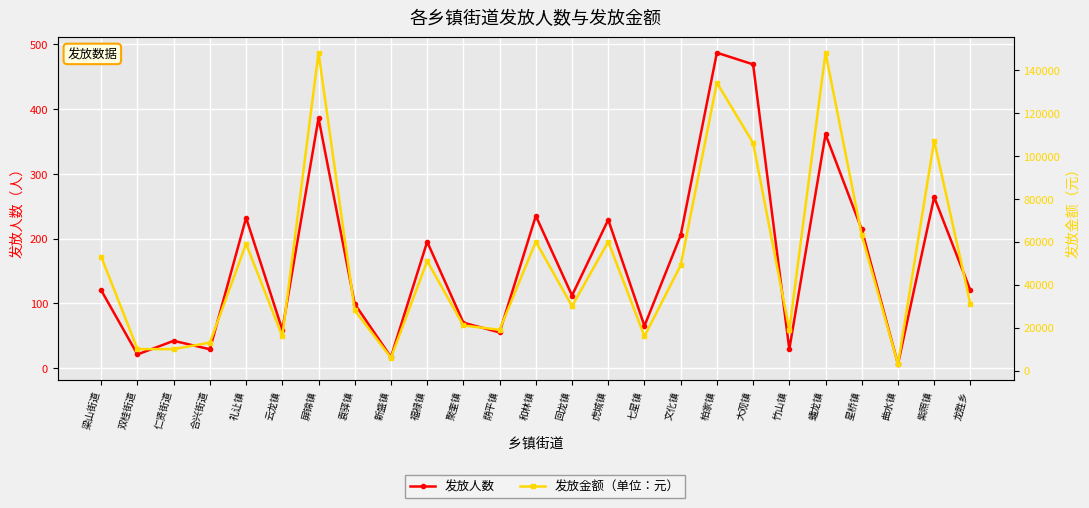

Which category has the highest value across all series?

屏锦镇